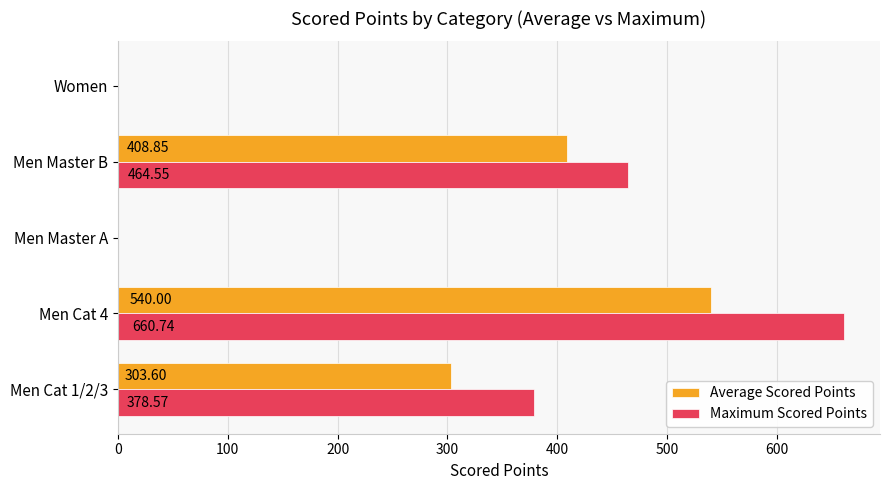

Between Men Cat 4 and Women, which series saw the biggest shift?

Maximum Scored Points